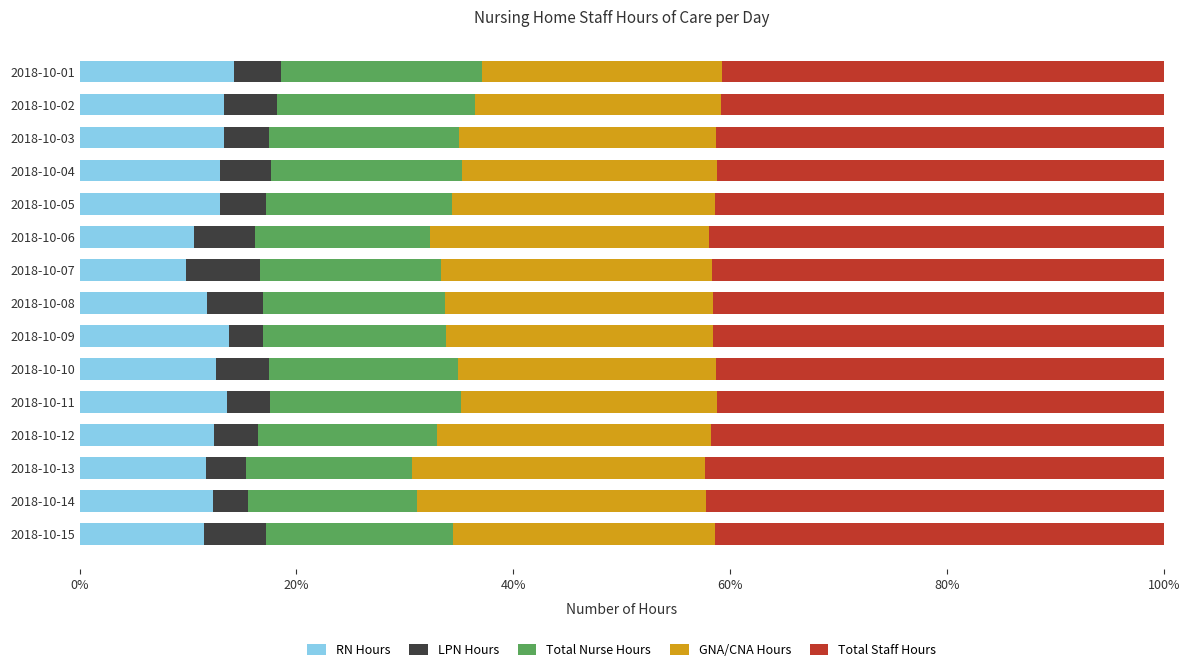

The RN Hours series shows 12.6 at 2018-10-10. True or false?

True